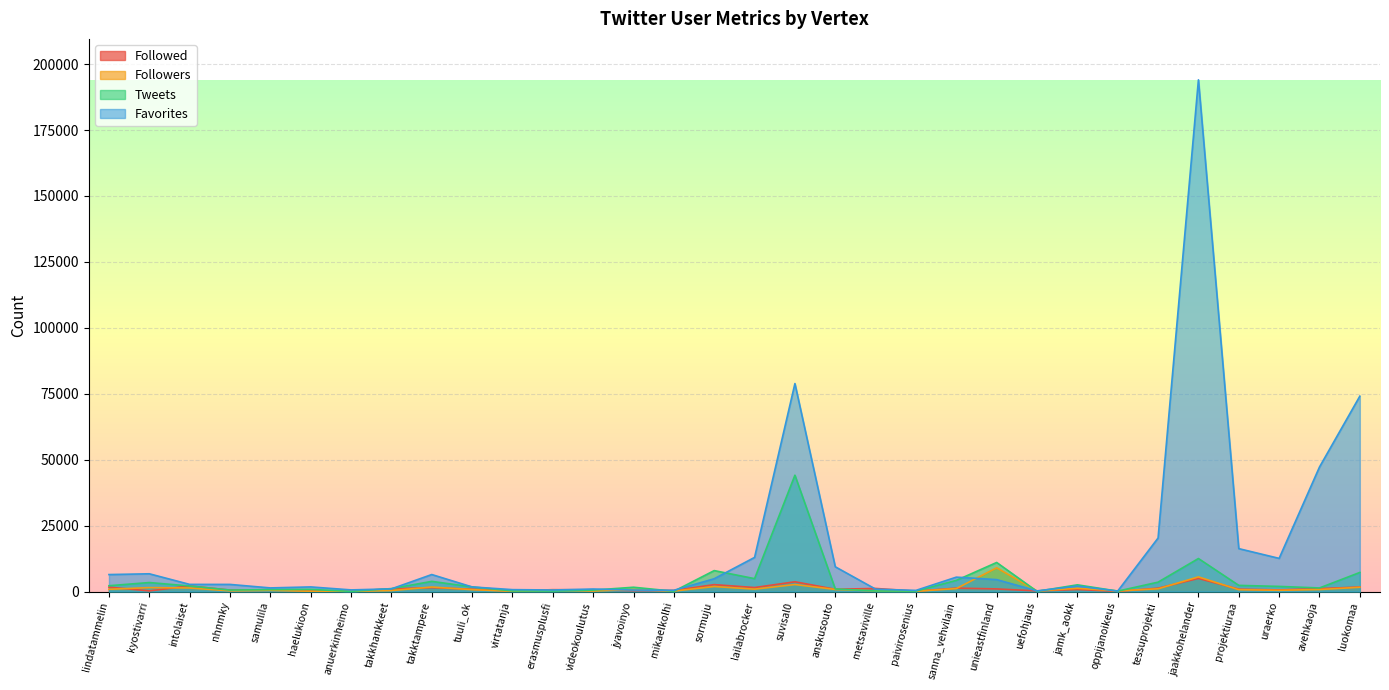

The value of Tweets at nhnmky is 535. True or false?

True